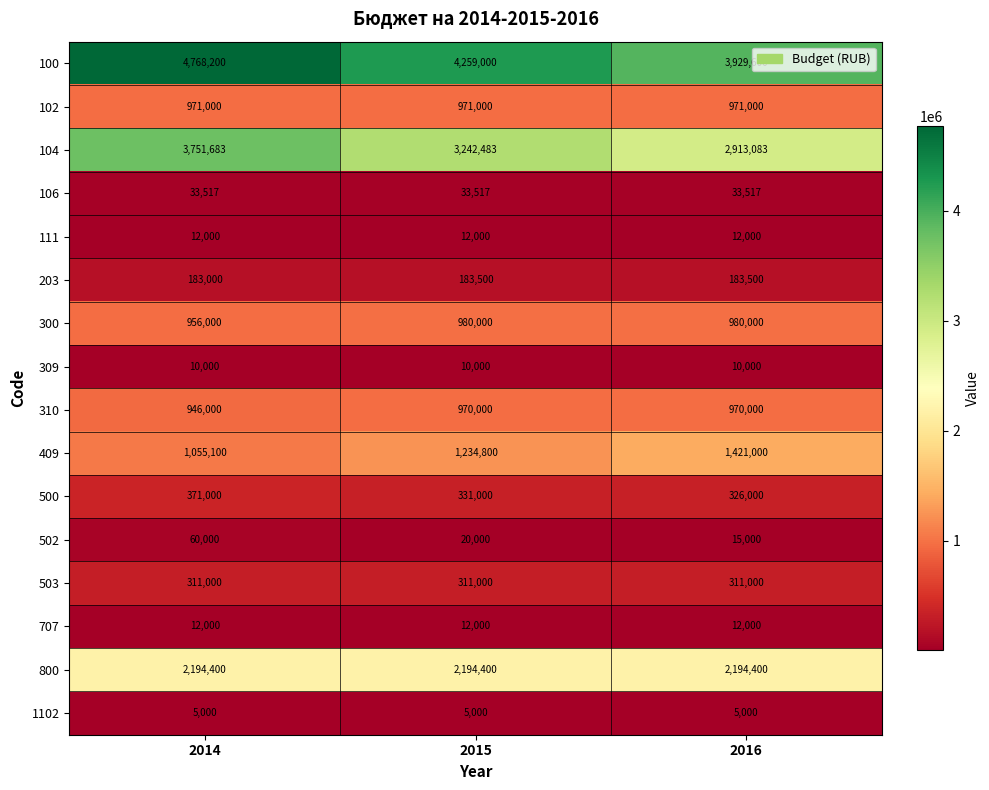

What is the sum of the 503 values at 2015 and 2014?

622000